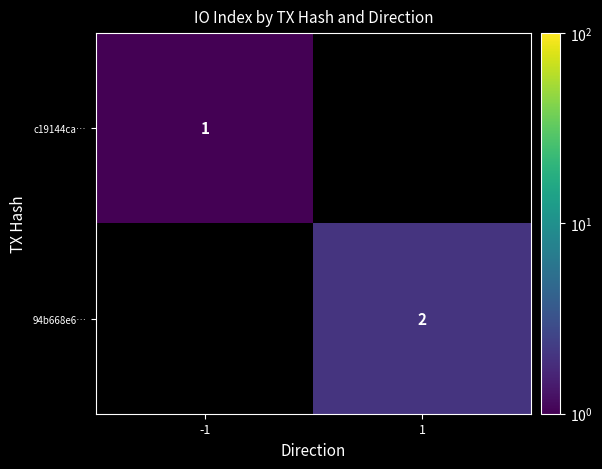

The c19144ca… series shows 1 at -1. True or false?

True